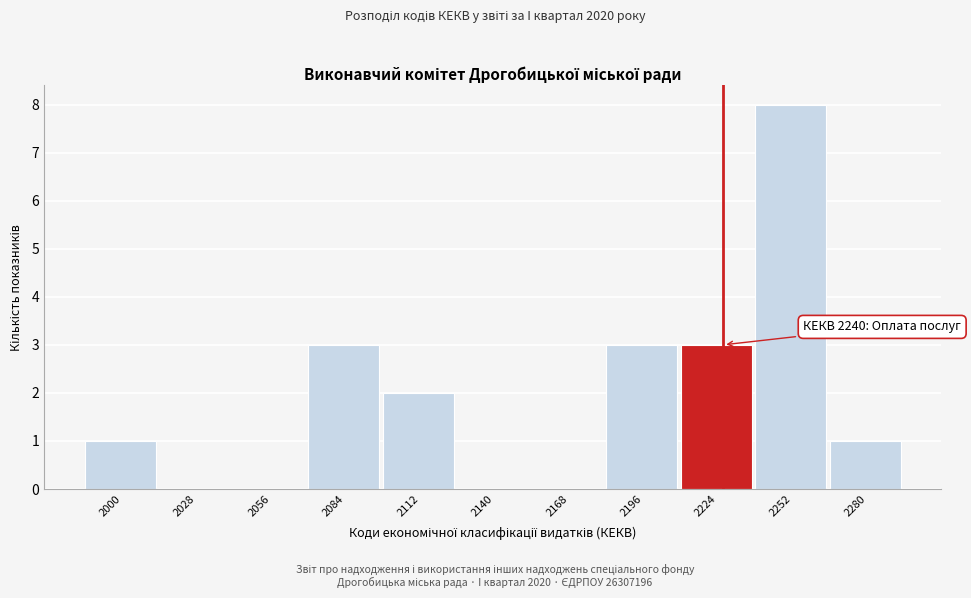

Reading left to right, list all the values displayed in this chart.

2000=1	2028=0	2056=0	2084=3	2112=2	2140=0	2168=0	2196=3	2224=3	2252=8	2280=1